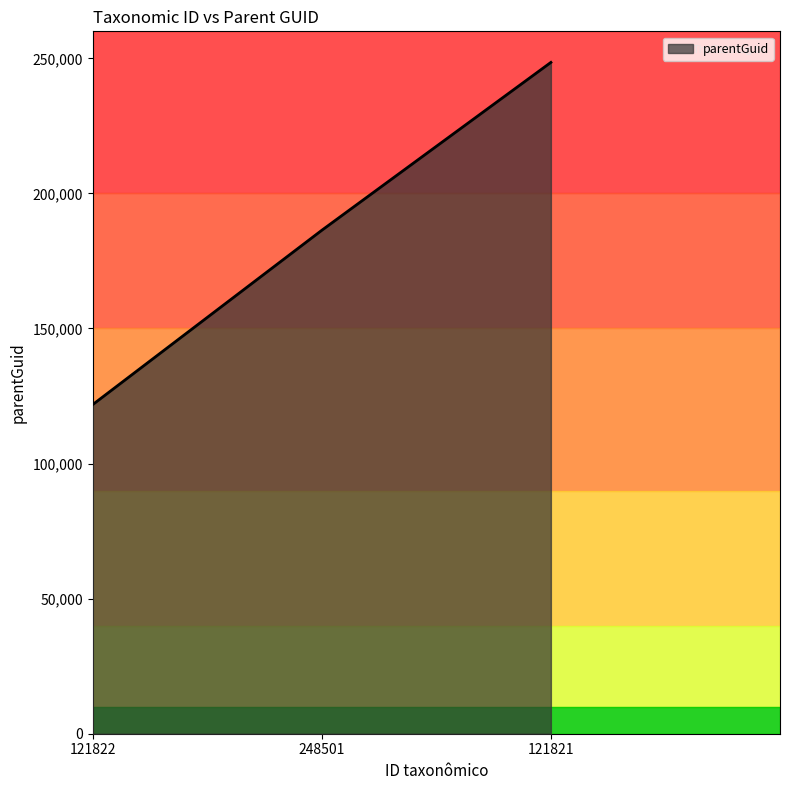

List the labels in order of value, smallest first.

121822, 248501, 121821